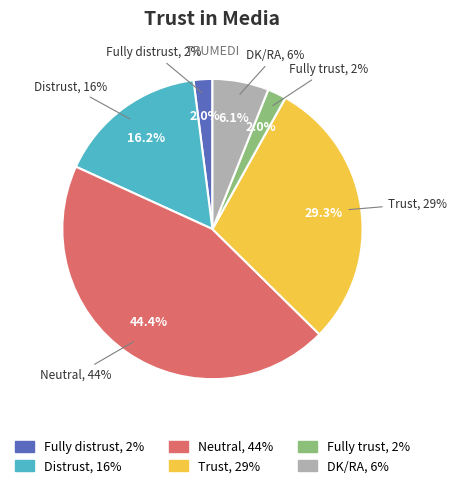

What is the largest slice in the pie chart?

Neutral